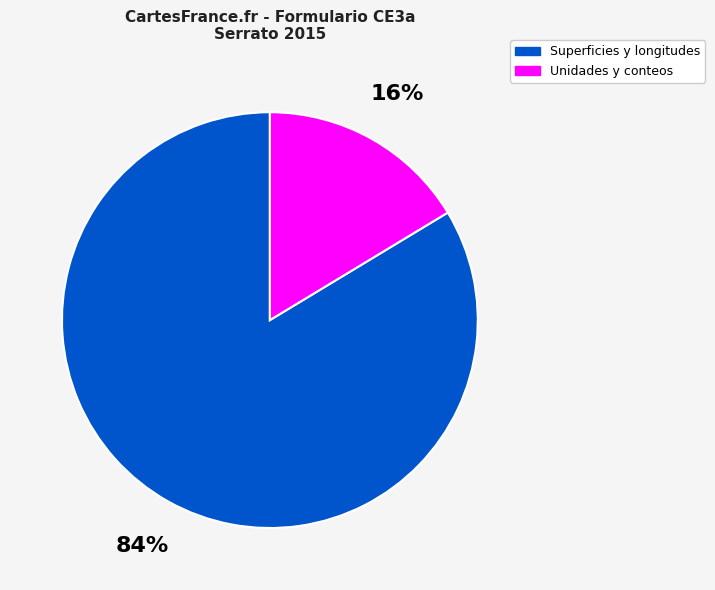

Which category has the smallest portion of the pie?

Unidades y conteos